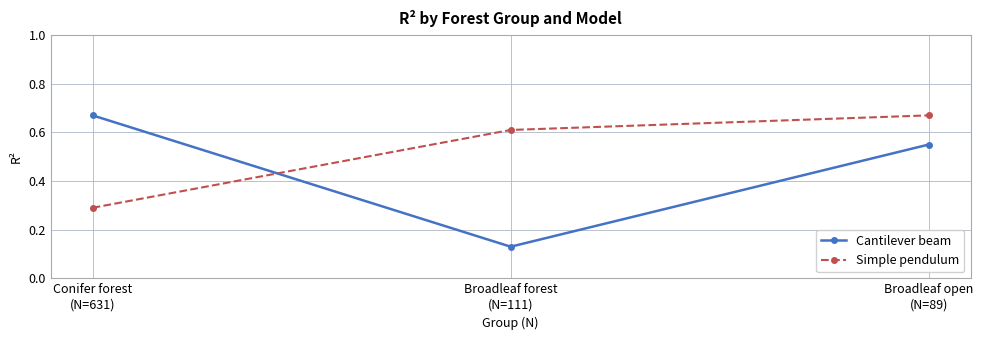

List the series in order of their overall mean, highest first.

Simple pendulum, Cantilever beam